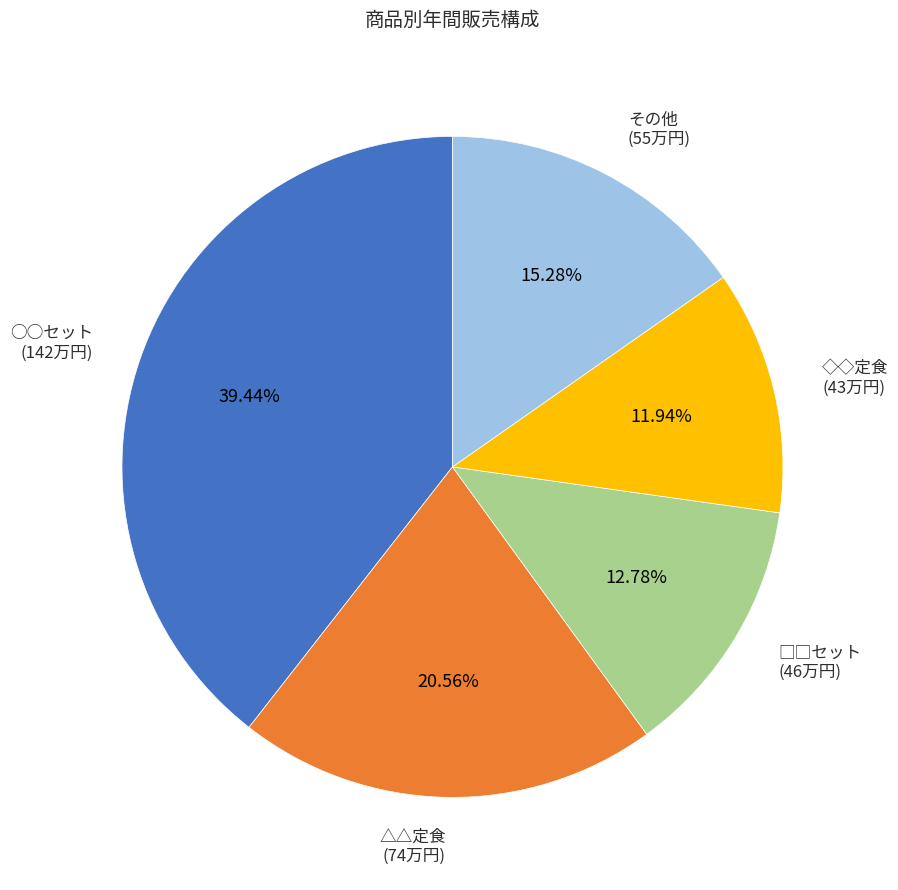

Which has a higher value, ◇◇定食 or その他?

その他